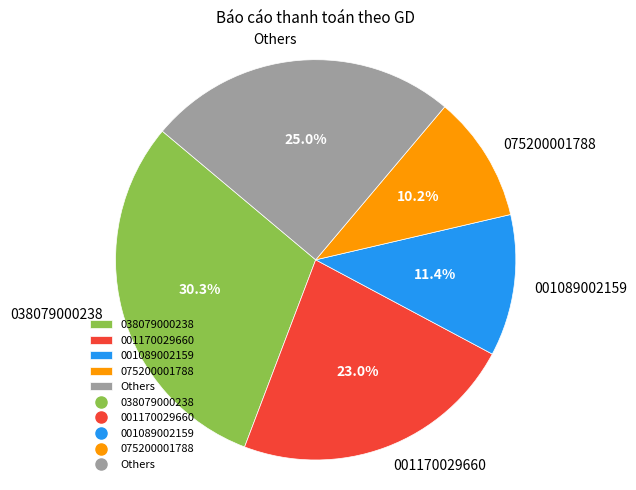

What is the largest slice in the pie chart?

038079000238